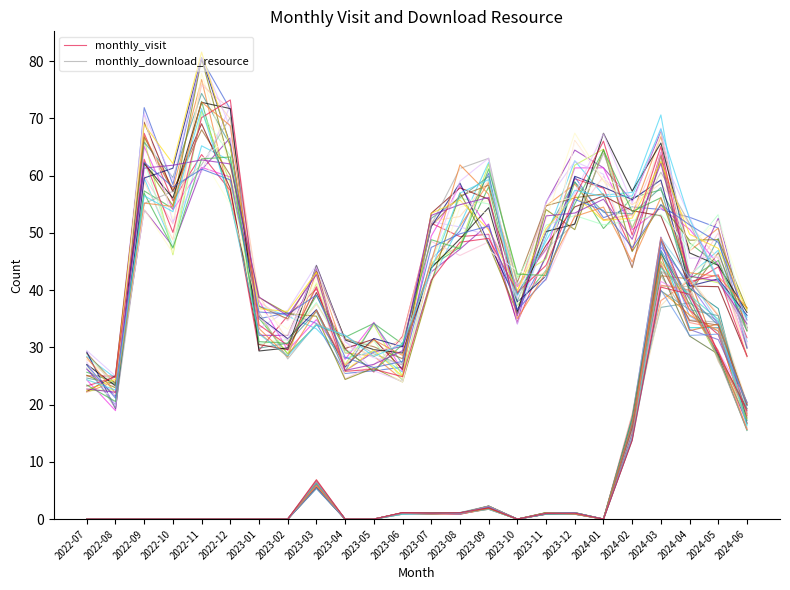

True or false: monthly_visit and monthly_download_resource intersect in this chart.

False